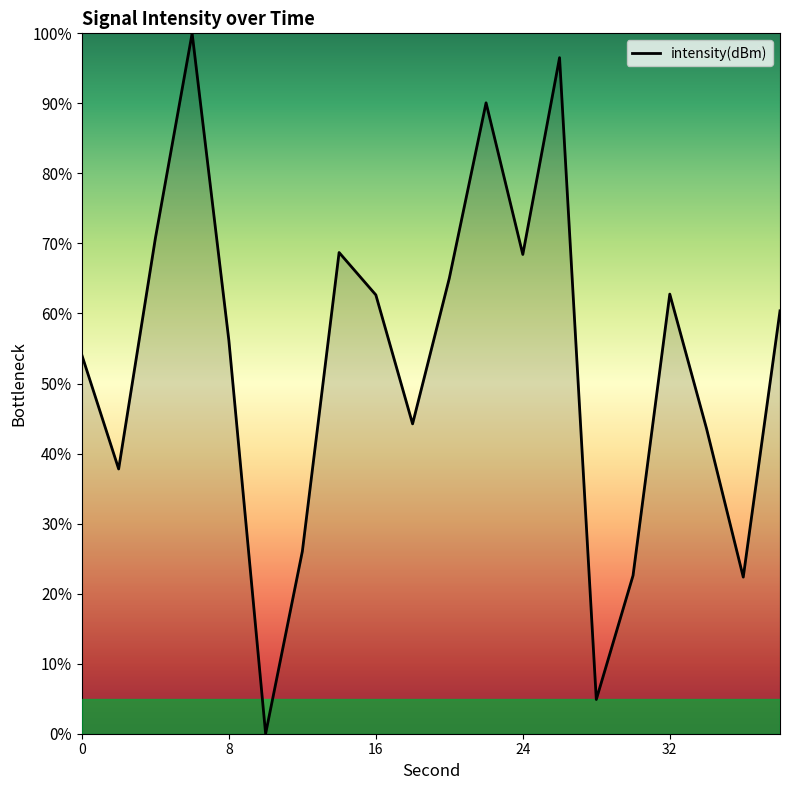

Does the chart have visible grid lines?

No